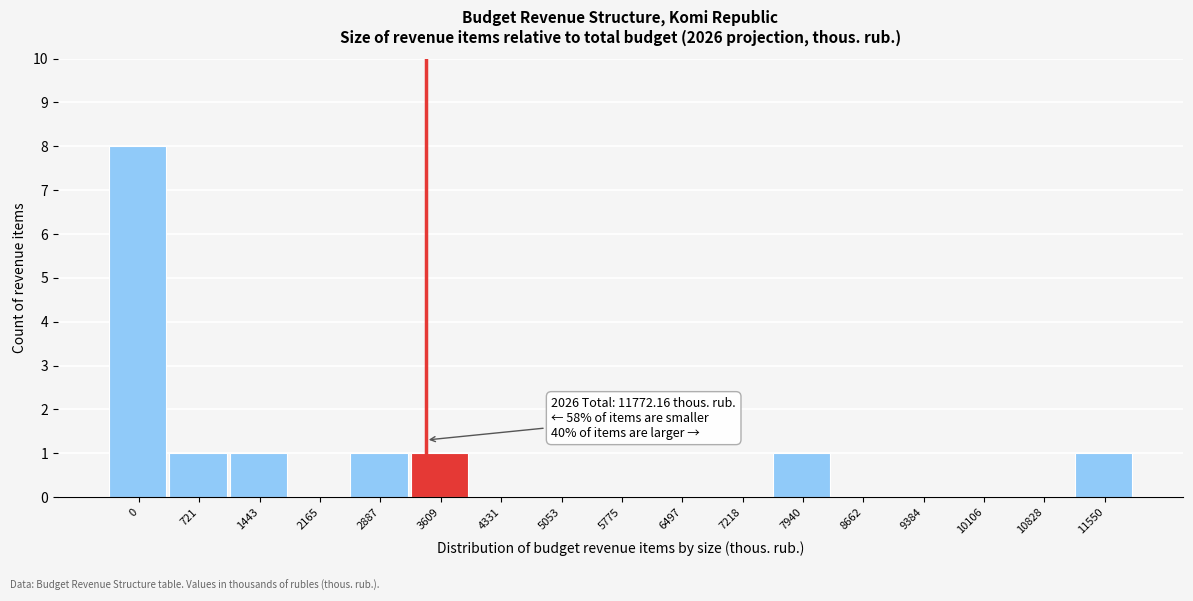

Reading right to left, list all the values displayed in this chart.

11550=1	10828=0	10106=0	9384=0	8662=0	7940=1	7218=0	6497=0	5775=0	5053=0	4331=0	3609=1	2887=1	2165=0	1443=1	721=1	0=8